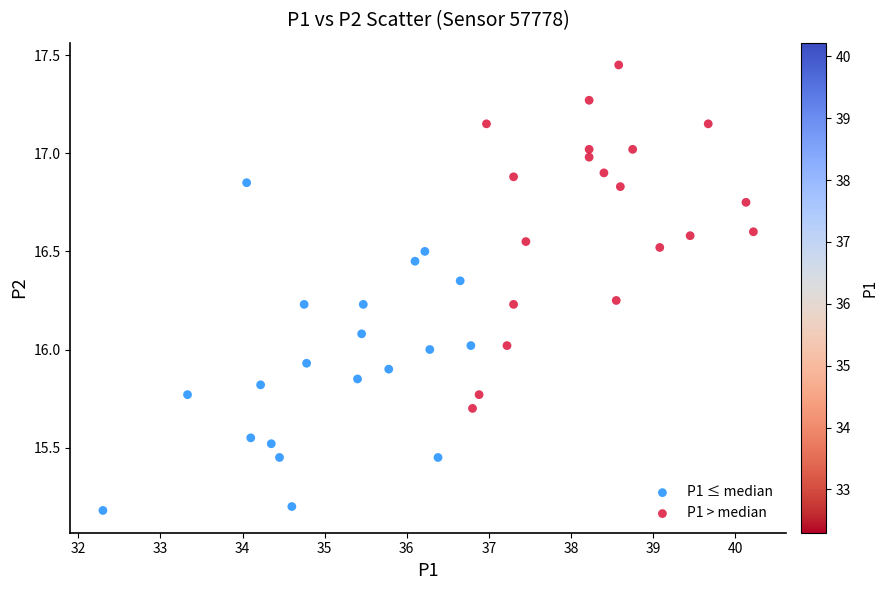

Which series reaches the maximum Y coordinate?

P1 > median